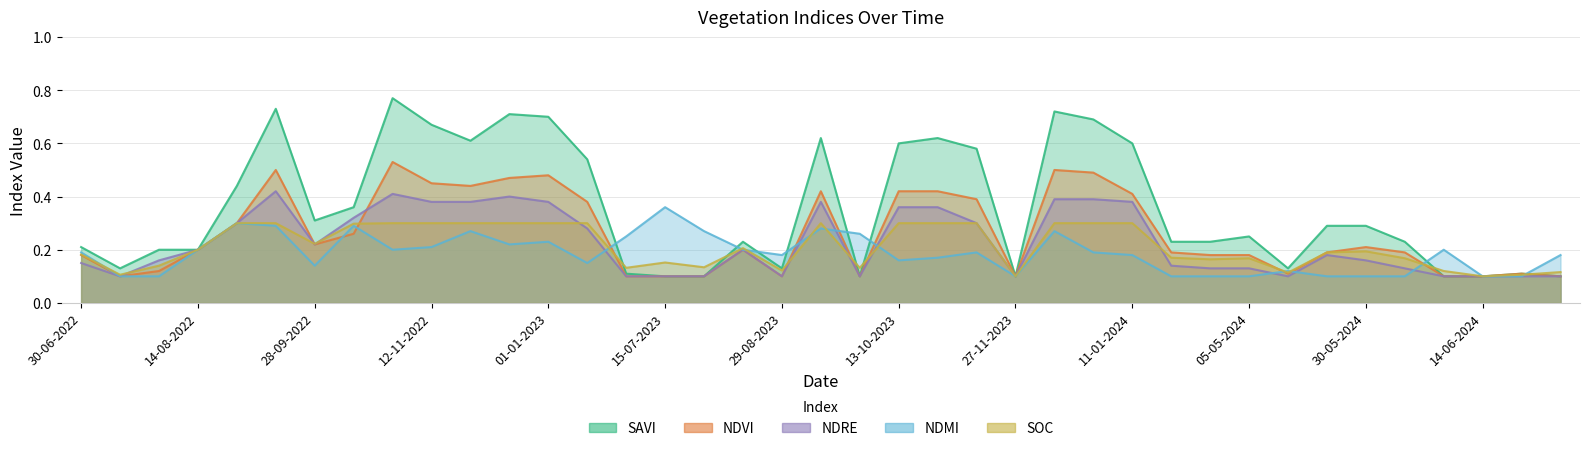

Reading right to left, list all the values displayed in this chart.

savi: 0.1	0.1	0.1	0.1	0.2	0.3	0.3	0.1	0.2	0.2	0.2	0.6	0.7	0.7	0.1	0.6	0.6	0.6	0.1	0.6	0.1	0.2	0.1	0.1	0.1	0.5	0.7	0.7	0.6	0.7	0.8	0.4	0.3	0.7	0.4	0.2	0.2	0.1	0.2
ndvi: 0.1	0.1	0.1	0.1	0.2	0.2	0.2	0.1	0.2	0.2	0.2	0.4	0.5	0.5	0.1	0.4	0.4	0.4	0.1	0.4	0.1	0.2	0.1	0.1	0.1	0.4	0.5	0.5	0.4	0.5	0.5	0.3	0.2	0.5	0.3	0.2	0.1	0.1	0.2
ndre: 0.1	0.1	0.1	0.1	0.1	0.2	0.2	0.1	0.1	0.1	0.1	0.4	0.4	0.4	0.1	0.3	0.4	0.4	0.1	0.4	0.1	0.2	0.1	0.1	0.1	0.3	0.4	0.4	0.4	0.4	0.4	0.3	0.2	0.4	0.3	0.2	0.2	0.1	0.1
ndmi: 0.2	0.1	0.1	0.2	0.1	0.1	0.1	0.1	0.1	0.1	0.1	0.2	0.2	0.3	0.1	0.2	0.2	0.2	0.3	0.3	0.2	0.2	0.3	0.4	0.2	0.1	0.2	0.2	0.3	0.2	0.2	0.3	0.1	0.3	0.3	0.2	0.1	0.1	0.2
soc: 0.1	0.1	0.1	0.1	0.2	0.2	0.2	0.1	0.2	0.2	0.2	0.3	0.3	0.3	0.1	0.3	0.3	0.3	0.1	0.3	0.1	0.2	0.1	0.2	0.1	0.3	0.3	0.3	0.3	0.3	0.3	0.3	0.2	0.3	0.3	0.2	0.1	0.1	0.2